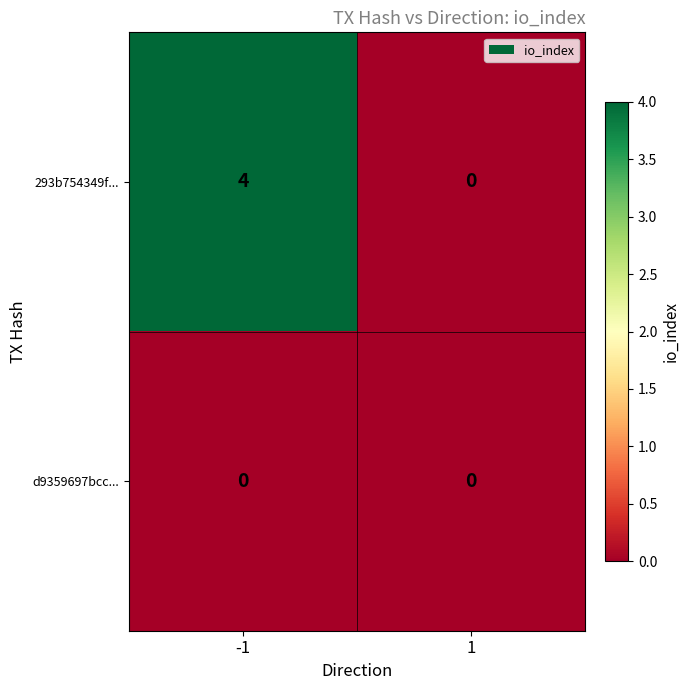

Reading left to right, extract all data points from this chart.

293b754349f...: 4	0
d9359697bcc...: 0	0